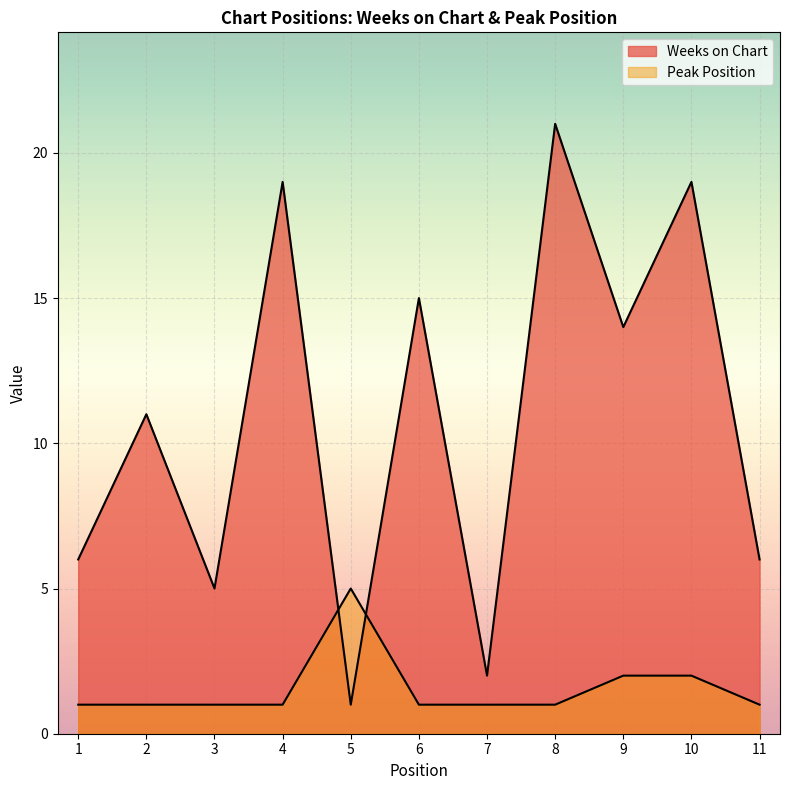

What is the difference between the highest and lowest values at 2?

10